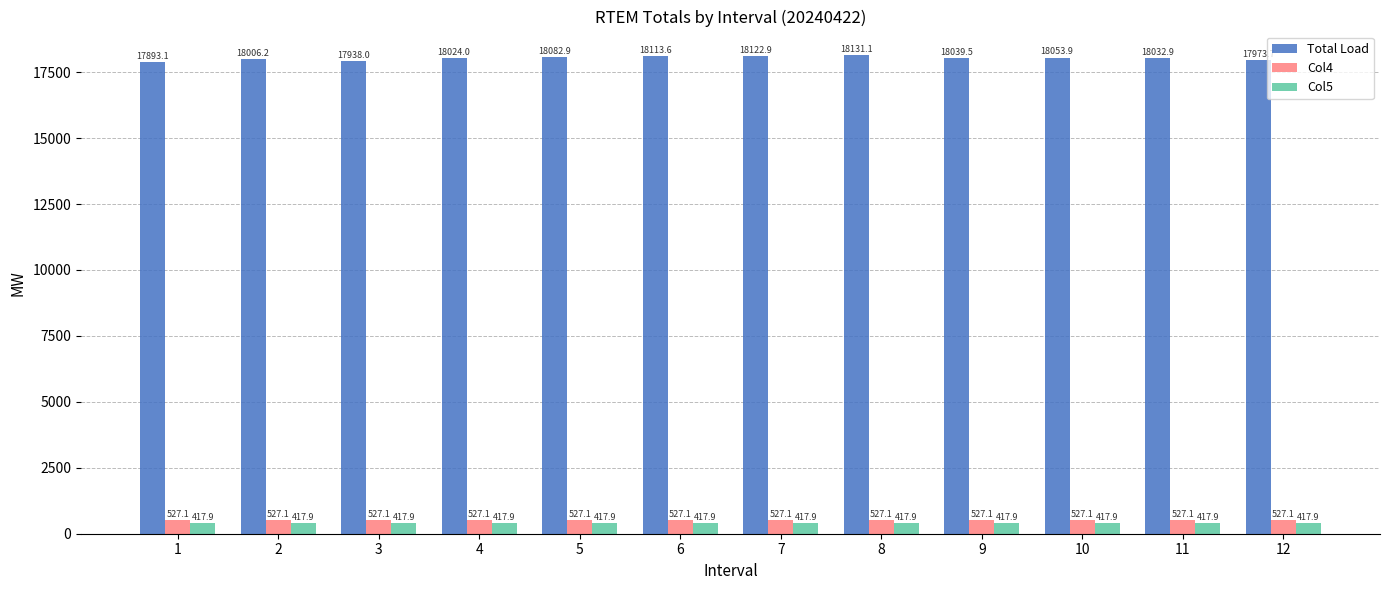

What are all the series names shown in the legend?

Total Load, Col4, Col5